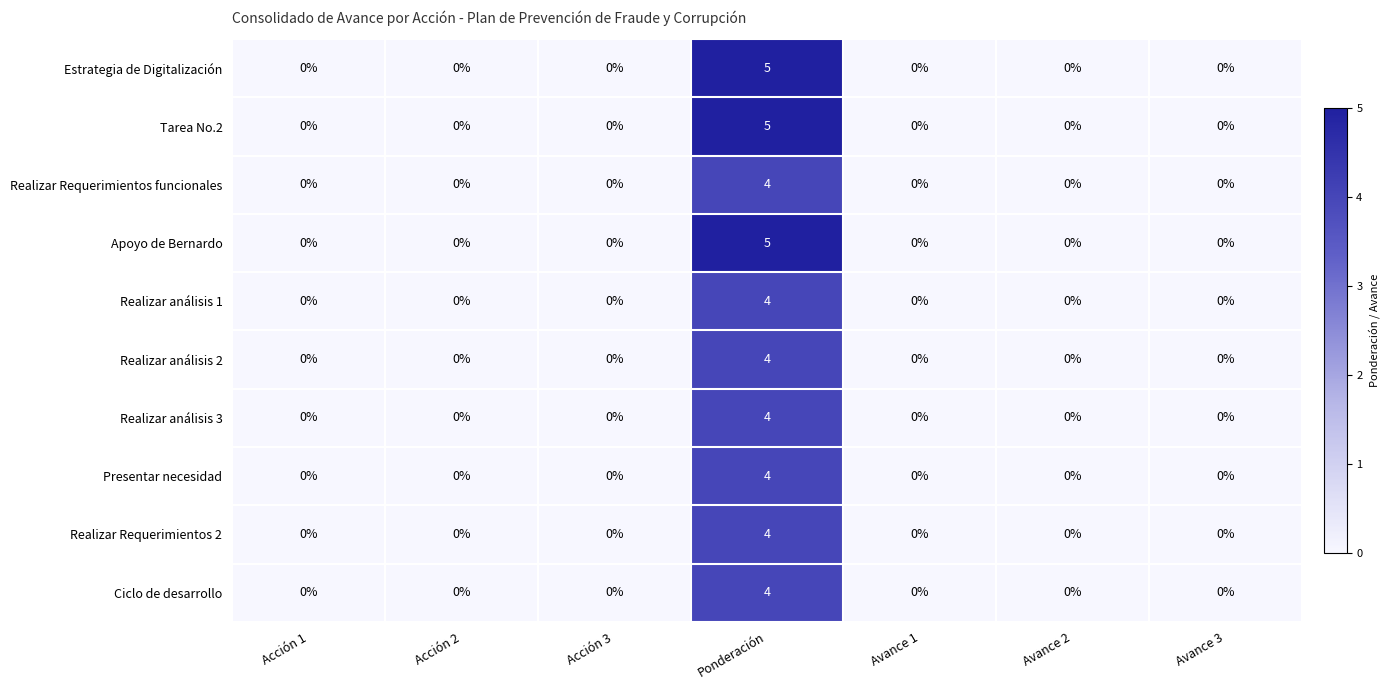

At which category is the sum across all series the highest?

Ponderación